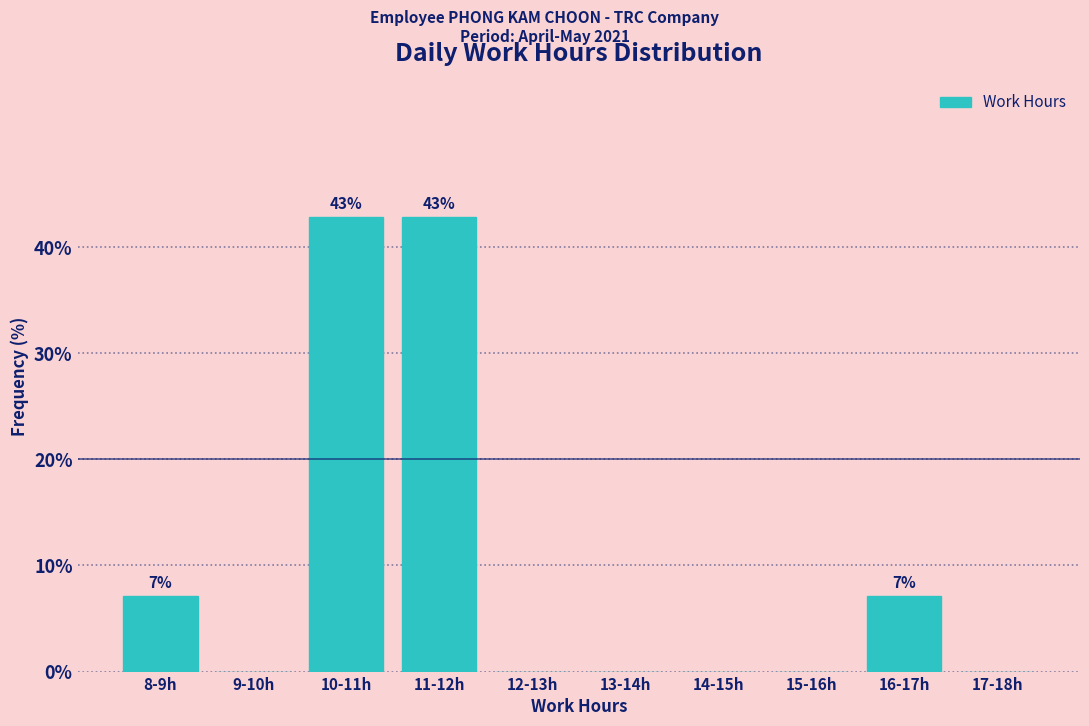

Reading left to right, extract all data points from this chart.

8-9h=7.1	9-10h=0.0	10-11h=42.9	11-12h=42.9	12-13h=0.0	13-14h=0.0	14-15h=0.0	15-16h=0.0	16-17h=7.1	17-18h=0.0